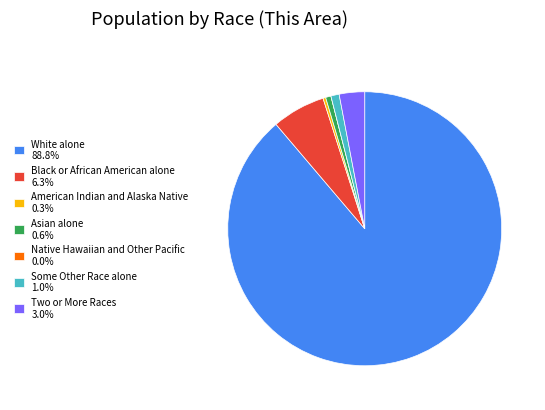

Is there a majority slice in this chart?

Yes